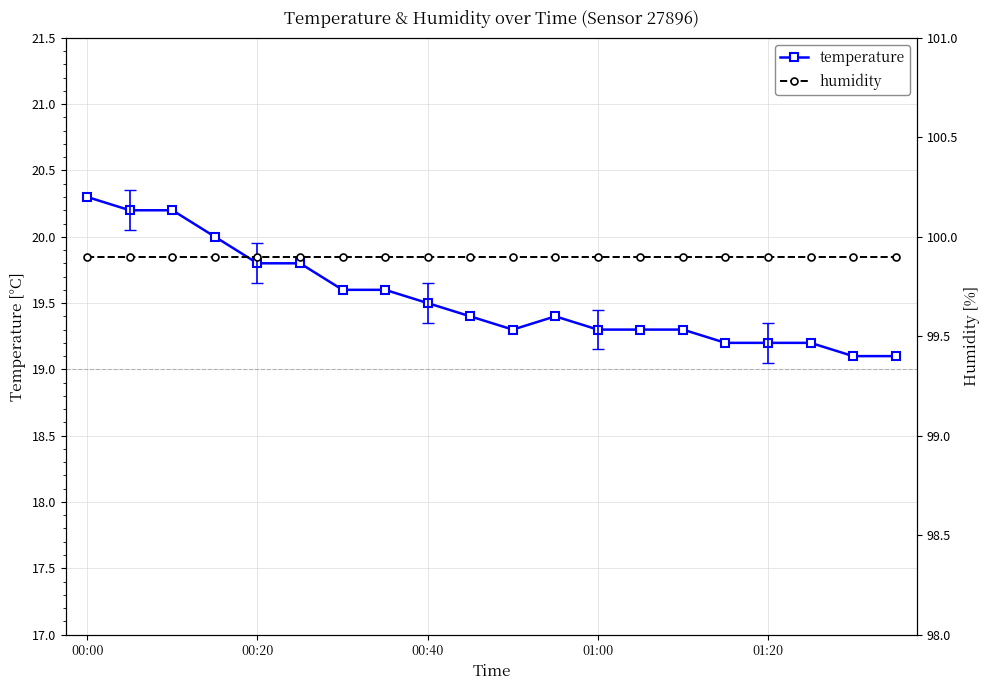

Reading left to right, extract all data points from this chart.

temperature: 20.3	20.2	20.2	20.0	19.8	19.8	19.6	19.6	19.5	19.4	19.3	19.4	19.3	19.3	19.3	19.2	19.2	19.2	19.1	19.1
humidity: 99.9	99.9	99.9	99.9	99.9	99.9	99.9	99.9	99.9	99.9	99.9	99.9	99.9	99.9	99.9	99.9	99.9	99.9	99.9	99.9